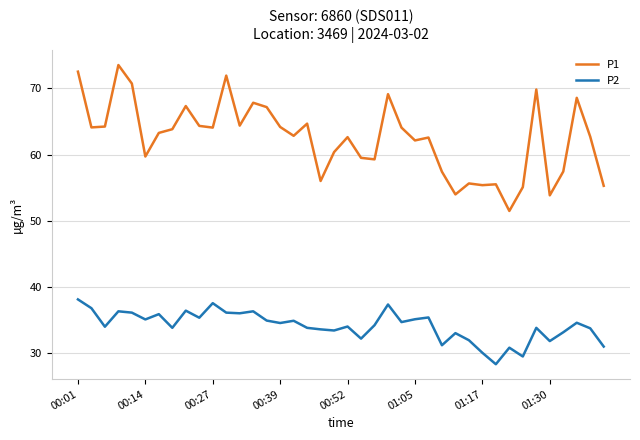

Which series has the widest spread of values?

P1